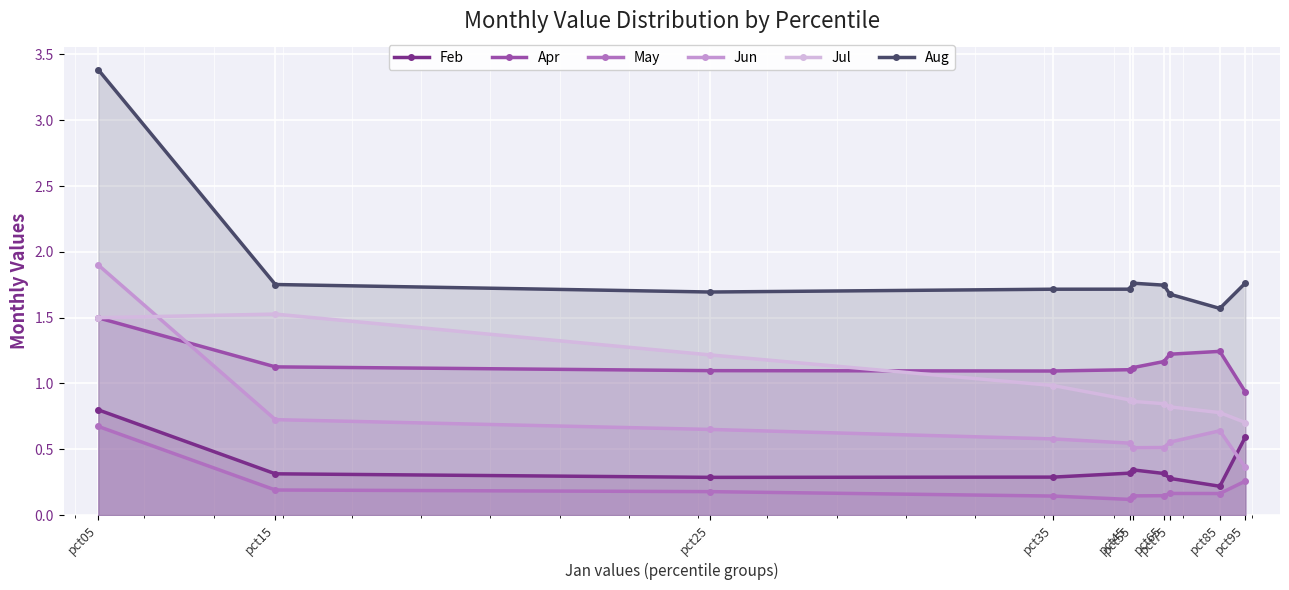

Reading left to right, extract all data points from this chart.

Feb: 0.8	0.3	0.3	0.3	0.3	0.3	0.3	0.3	0.2	0.6
Apr: 1.5	1.1	1.1	1.1	1.1	1.1	1.2	1.2	1.2	0.9
May: 0.7	0.2	0.2	0.1	0.1	0.1	0.1	0.2	0.2	0.3
Jun: 1.9	0.7	0.7	0.6	0.5	0.5	0.5	0.6	0.6	0.4
Jul: 1.5	1.5	1.2	1.0	0.9	0.9	0.8	0.8	0.8	0.7
Aug: 3.4	1.8	1.7	1.7	1.7	1.8	1.7	1.7	1.6	1.8